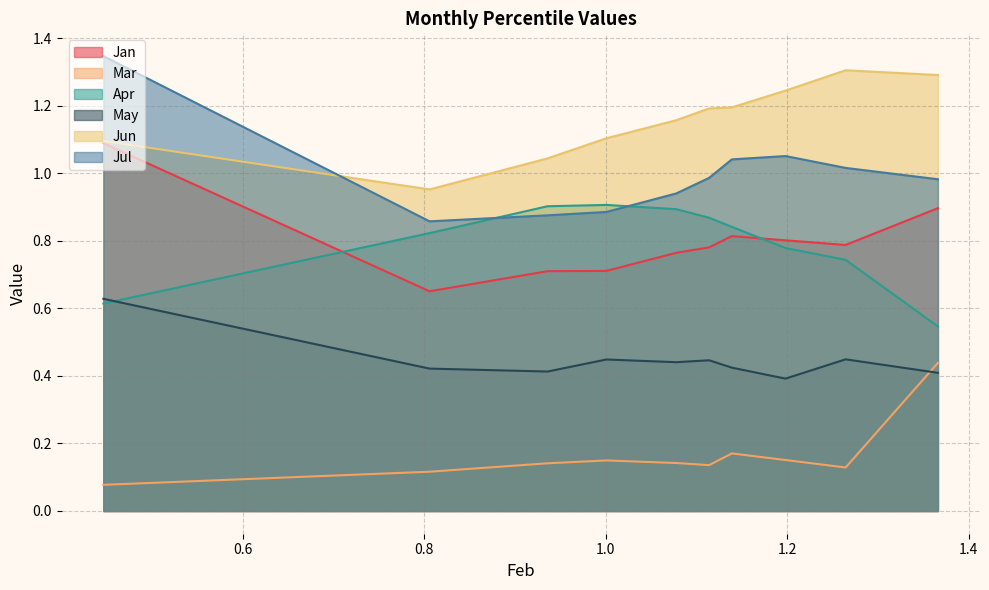

True or false: Jan and Jul cross at least once.

False